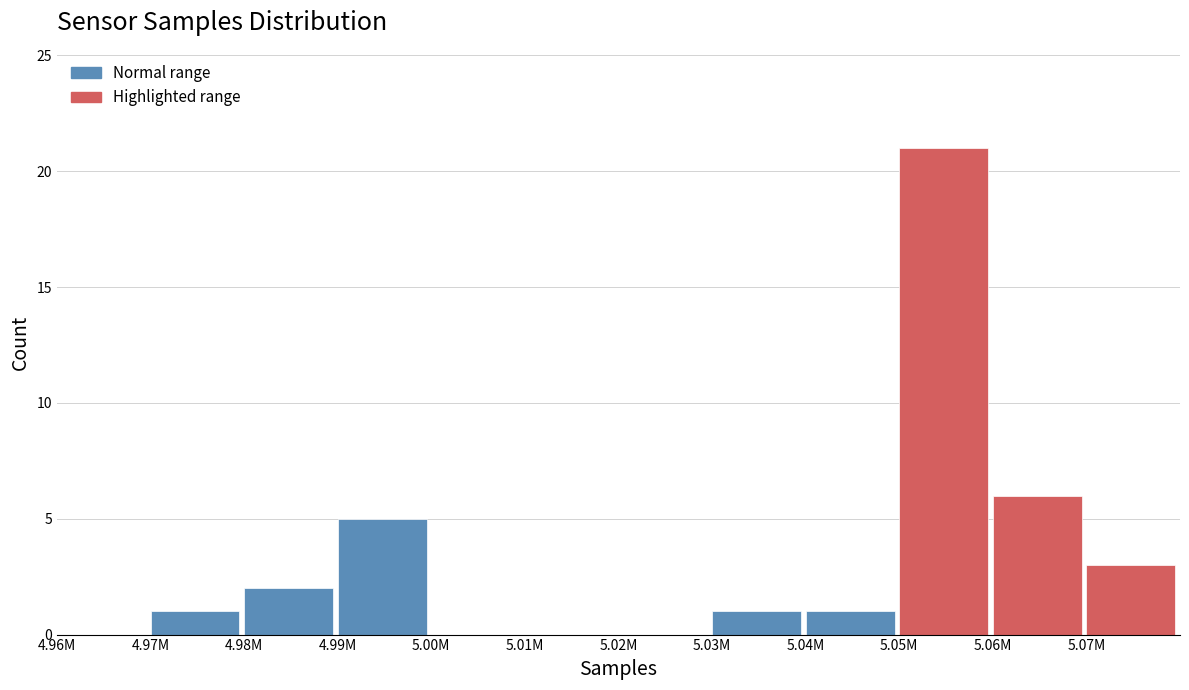

Reading left to right, what are all the values shown in this chart?

4.96M=0	4.97M=1	4.98M=2	4.99M=5	5.00M=0	5.01M=0	5.02M=0	5.03M=1	5.04M=1	5.05M=21	5.06M=6	5.07M=3